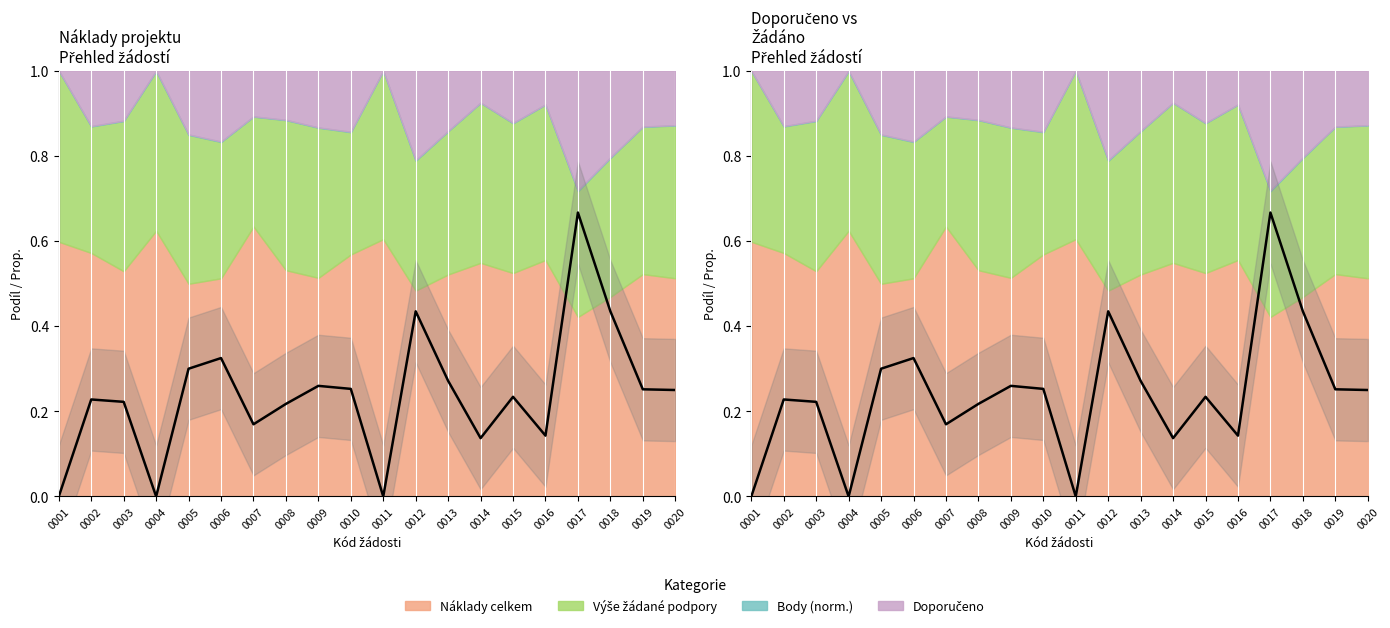

What is the difference between the maximum and minimum values?

0.7